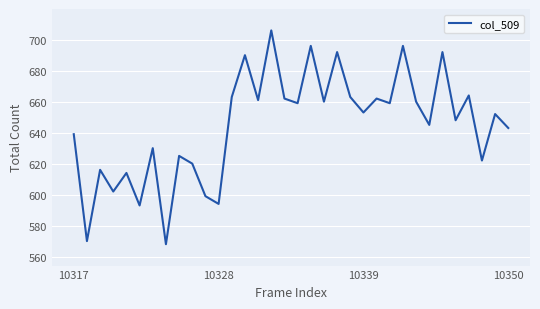

What is the smallest value displayed?

568